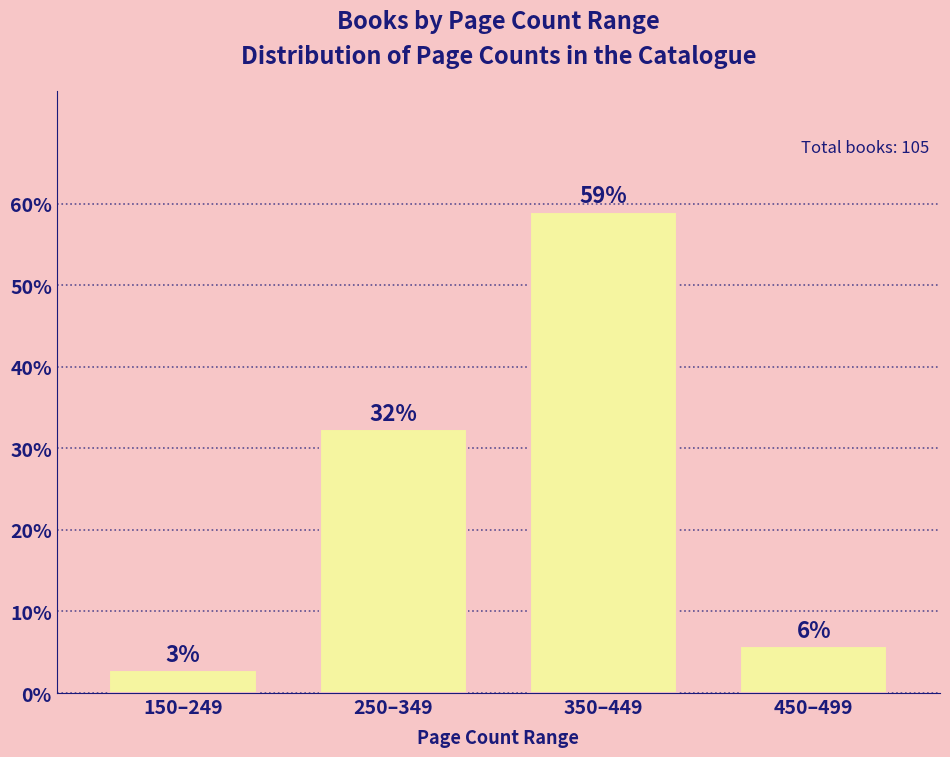

How many bars are there in total?

4